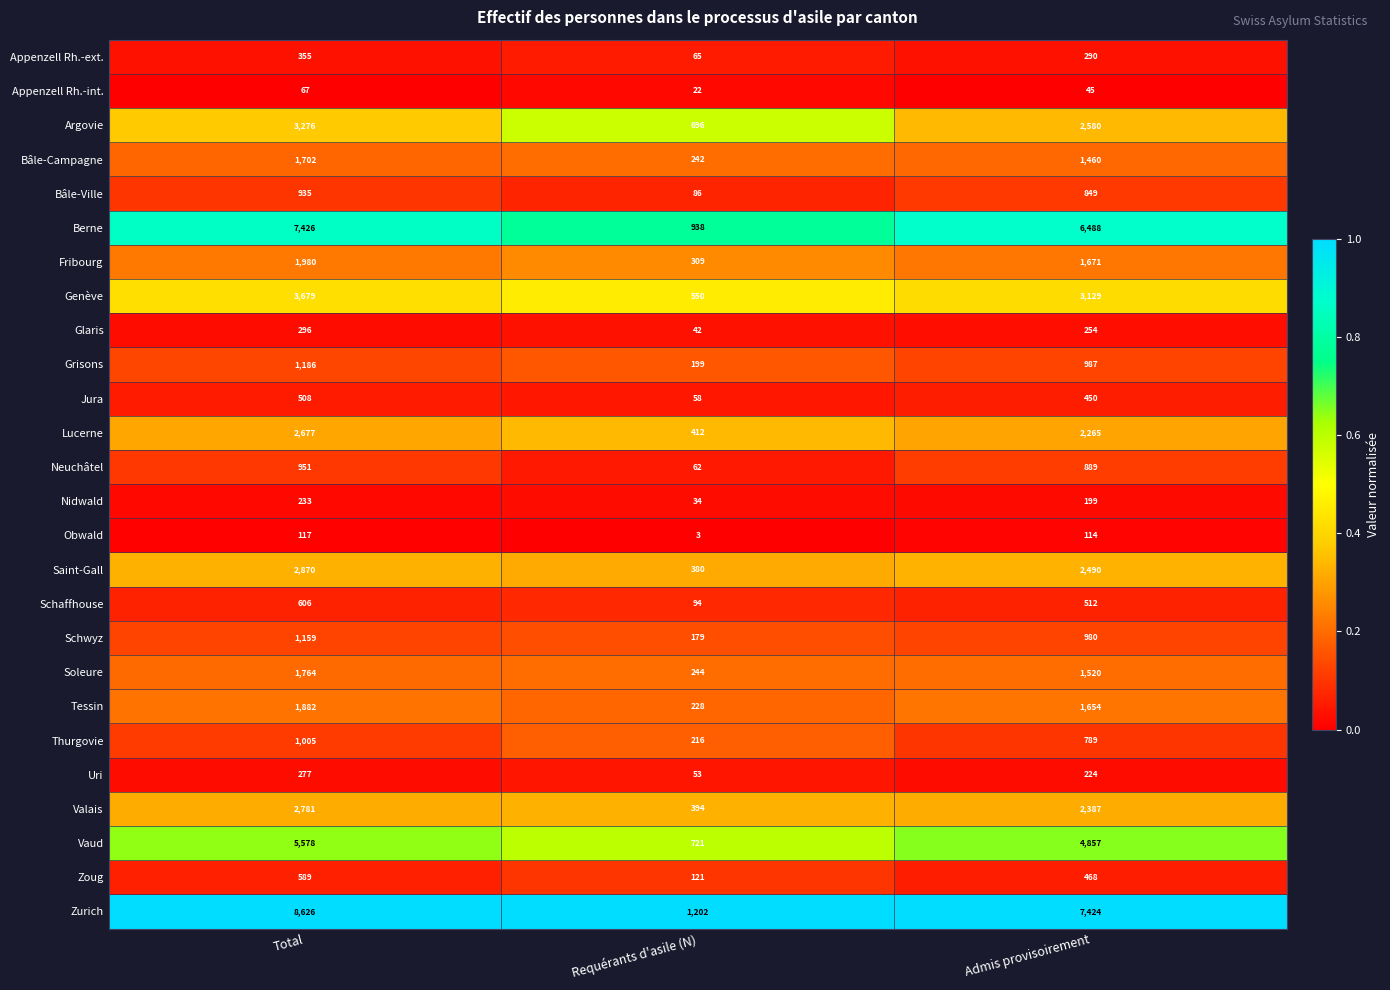

How many categories are shown in the chart?

3